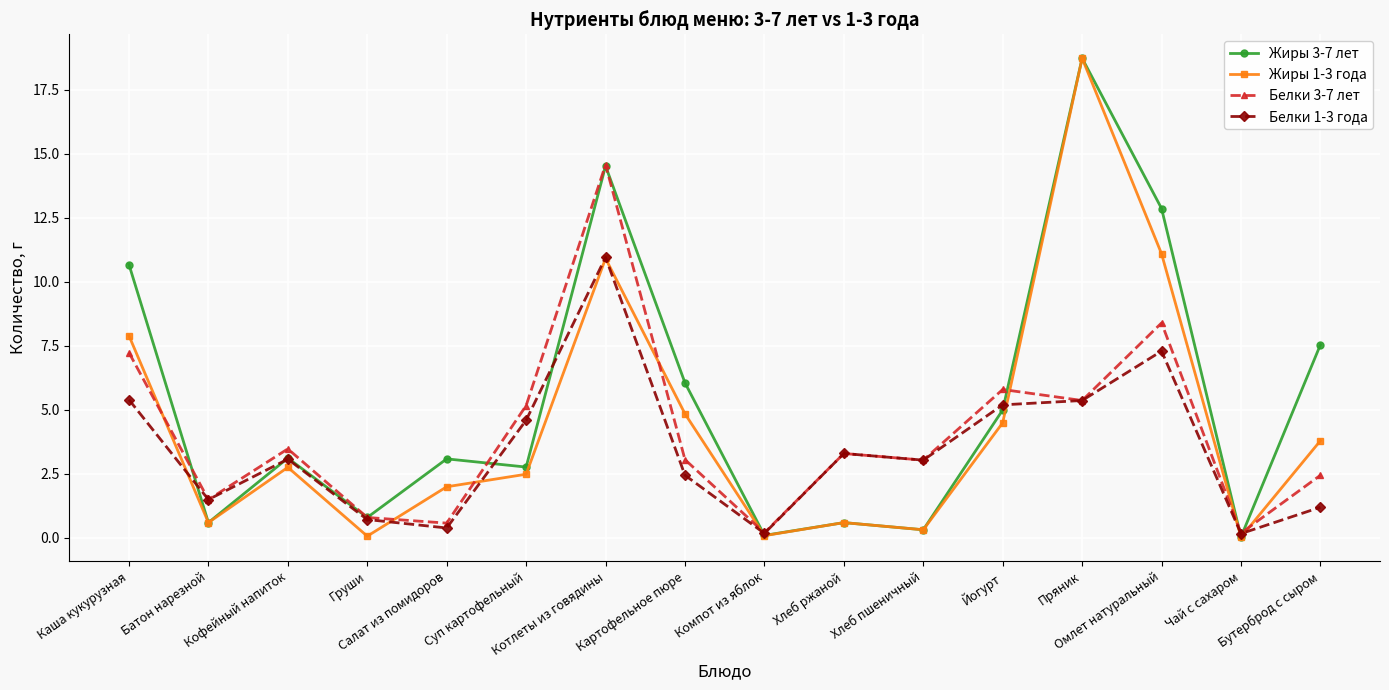

Which series has the widest spread of values?

Жиры 1-3 года